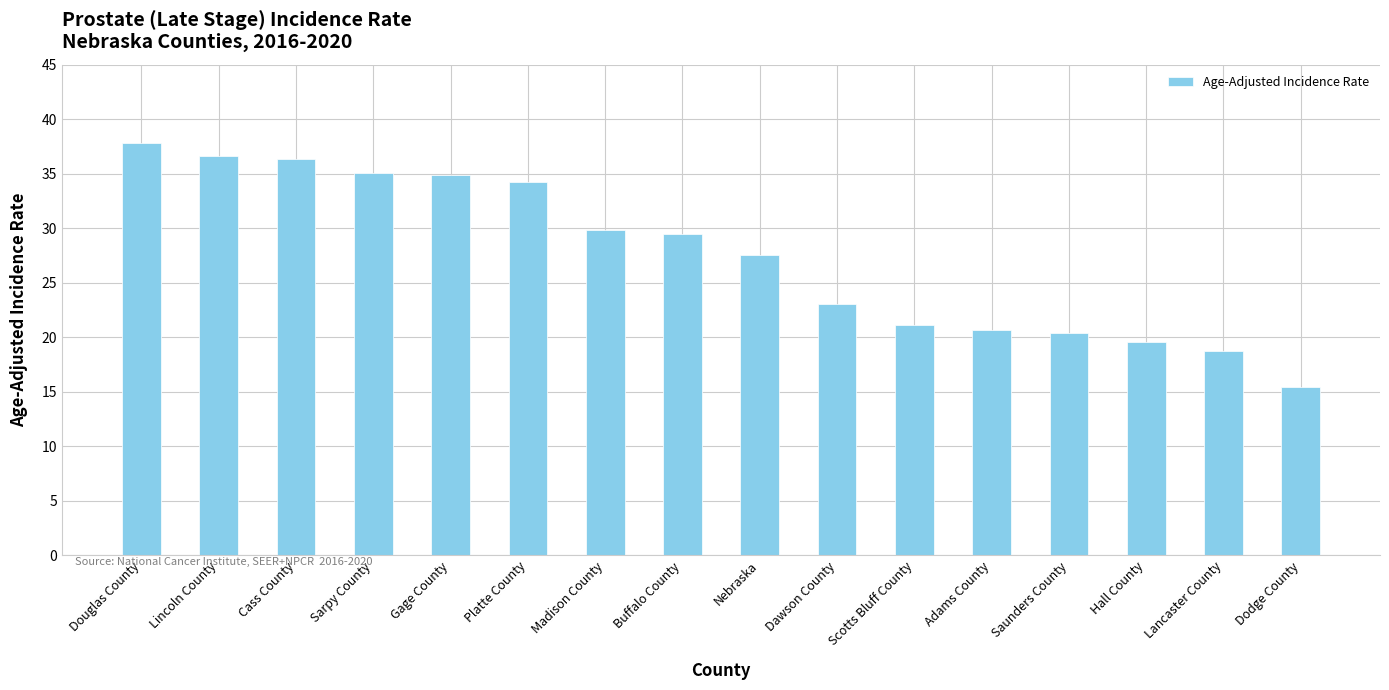

The chart shows a value of 33.9 at Adams County. True or false?

False